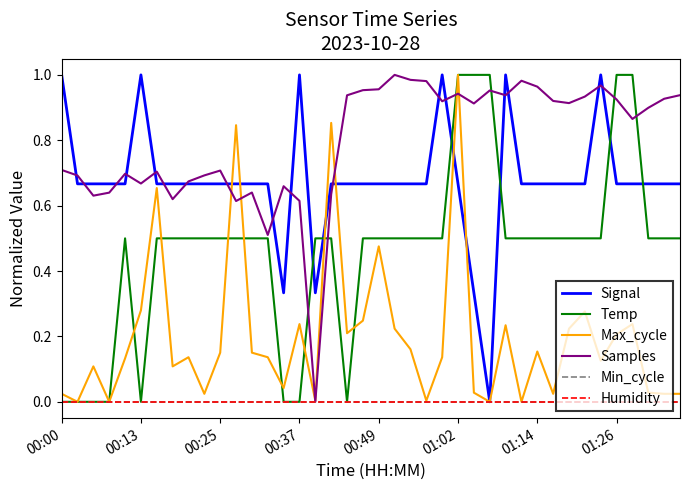

Does the chart display data point markers on the line(s)?

No